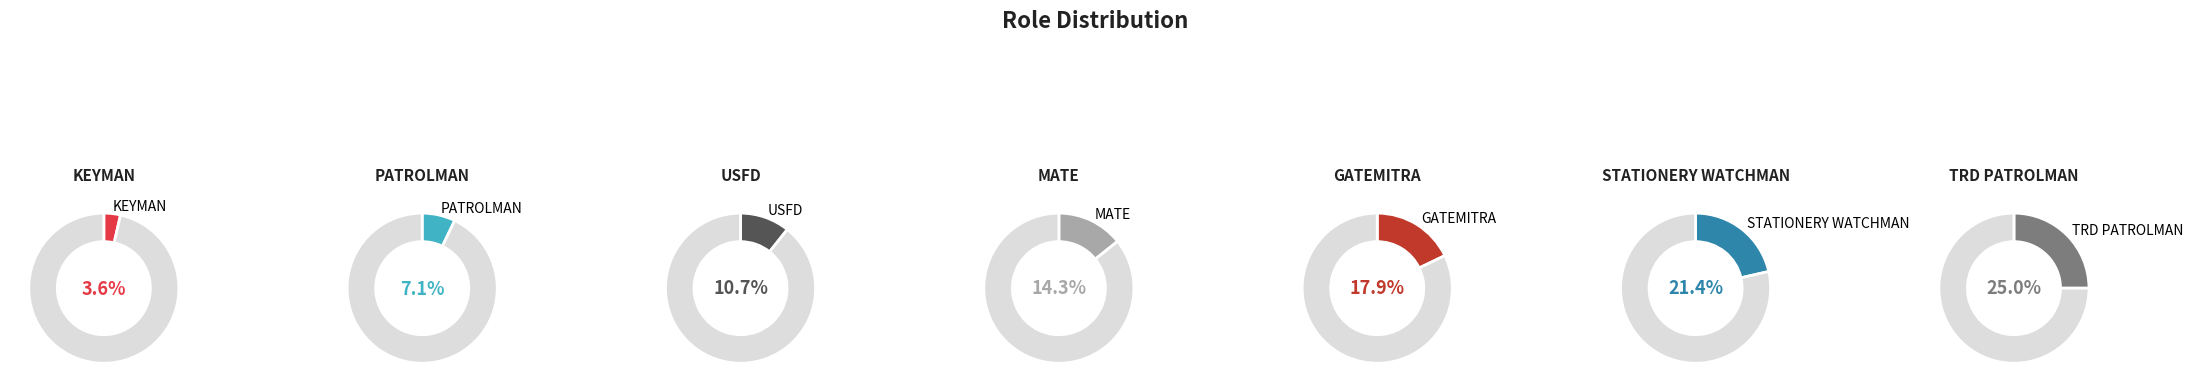

Does USFD represent more than half of the total?

No